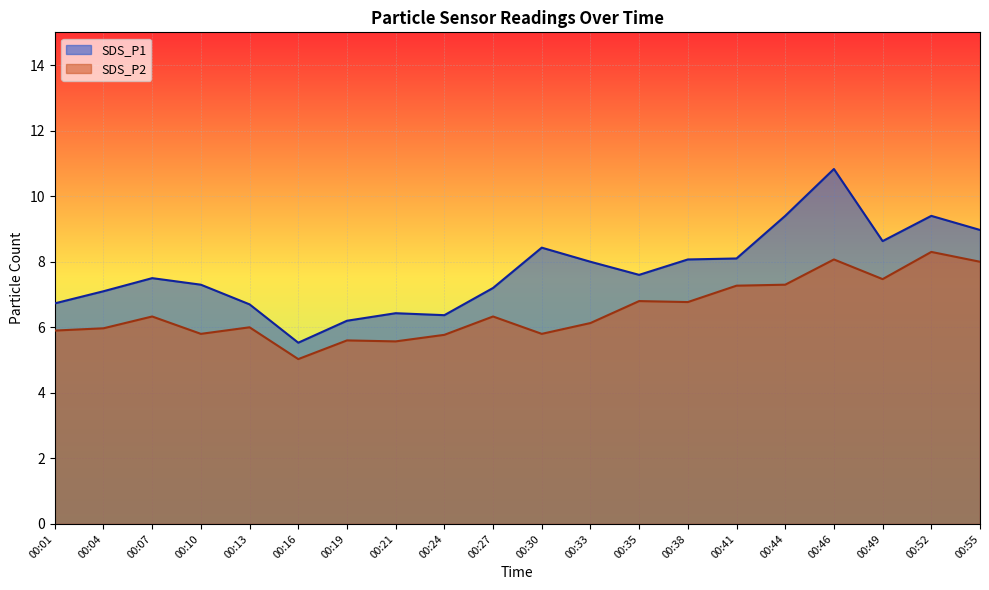

Reading left to right, list all the values displayed in this chart.

SDS_P1: 6.7	7.1	7.5	7.3	6.7	5.5	6.2	6.4	6.4	7.2	8.4	8.0	7.6	8.1	8.1	9.4	10.8	8.6	9.4	9.0
SDS_P2: 5.9	6.0	6.3	5.8	6.0	5.0	5.6	5.6	5.8	6.3	5.8	6.1	6.8	6.8	7.3	7.3	8.1	7.5	8.3	8.0